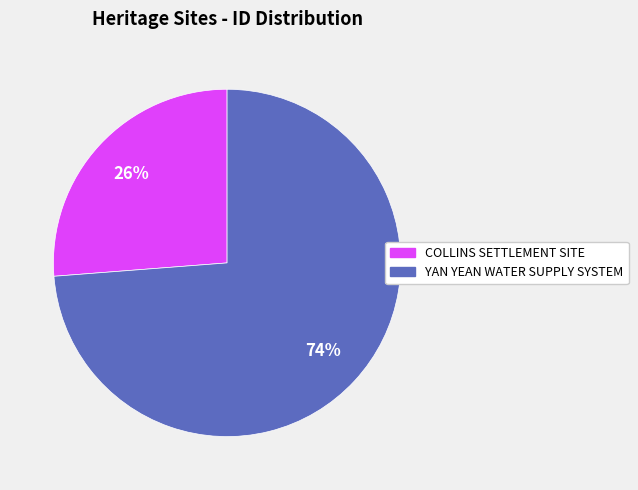

Combined, do COLLINS SETTLEMENT SITE and YAN YEAN WATER SUPPLY SYSTEM account for over 50%?

Yes